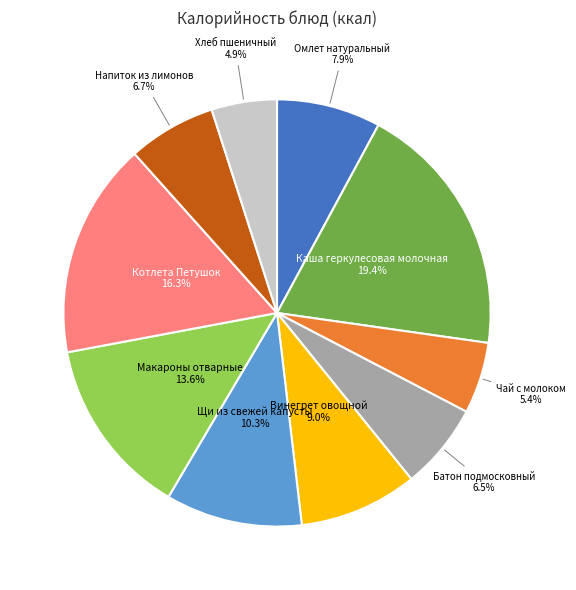

Is there a majority slice in this chart?

No